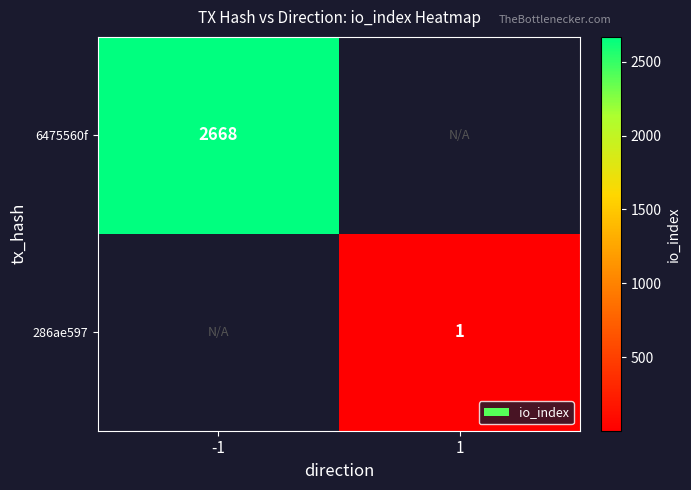

What is the maximum value shown in the chart?

2668